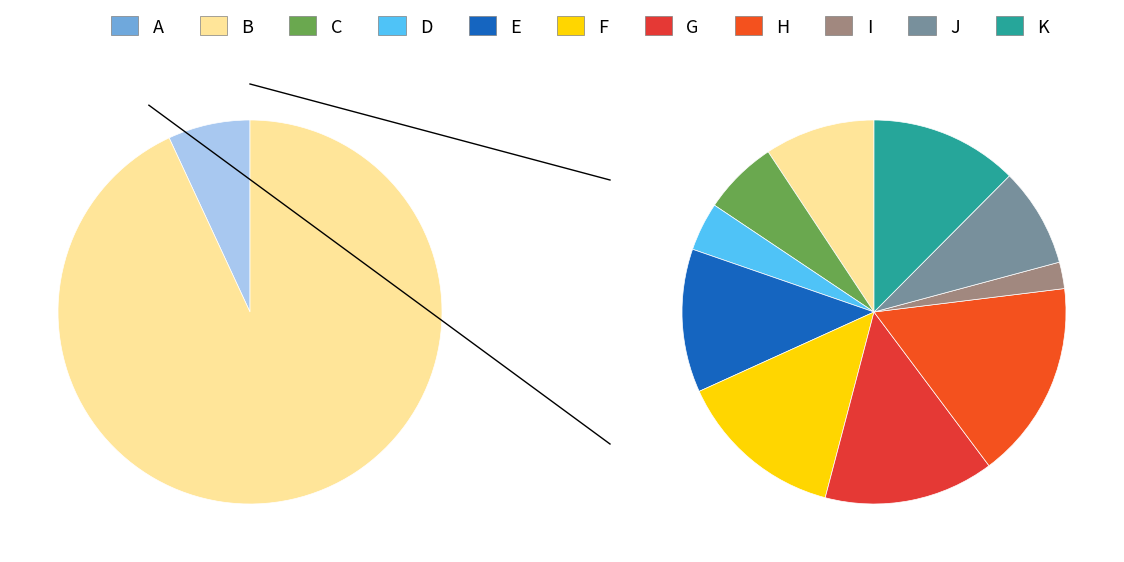

What is the total percentage of B and G?

22.0%